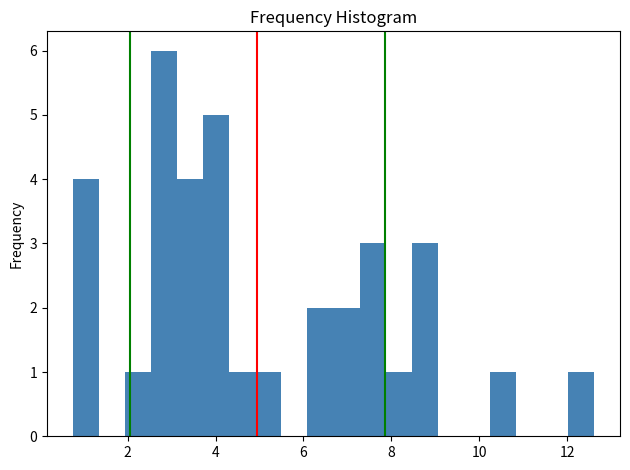

Around what value on the x-axis is the tallest bar? Give the approximate position of its centre, as read against the axis.

2.8